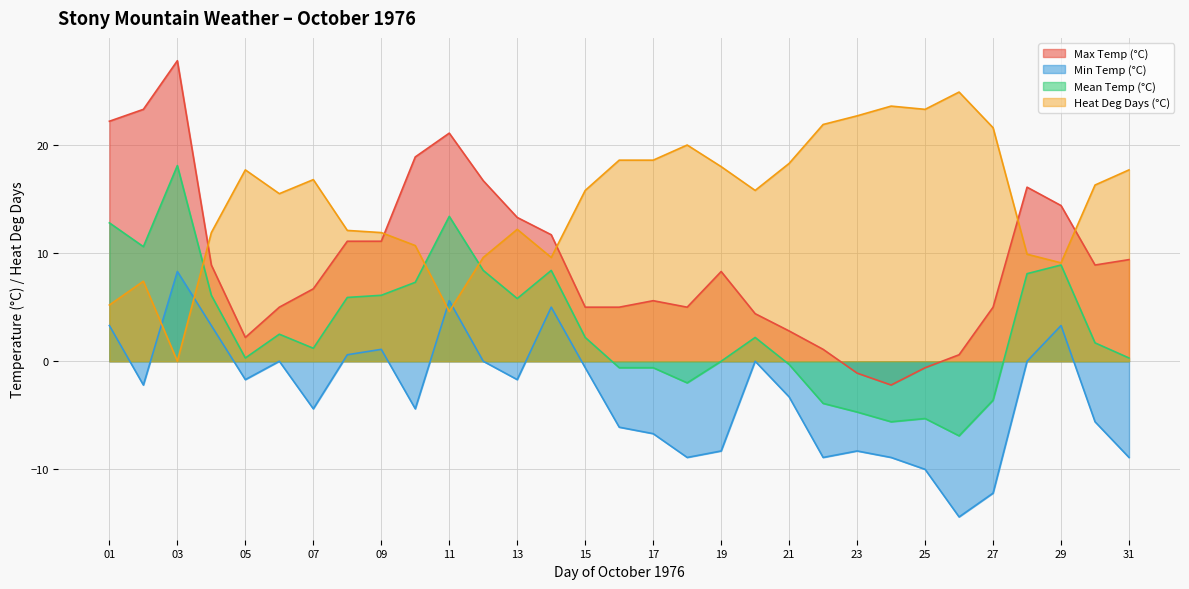

Where does the Mean Temp (°C) series first go above 2?

01